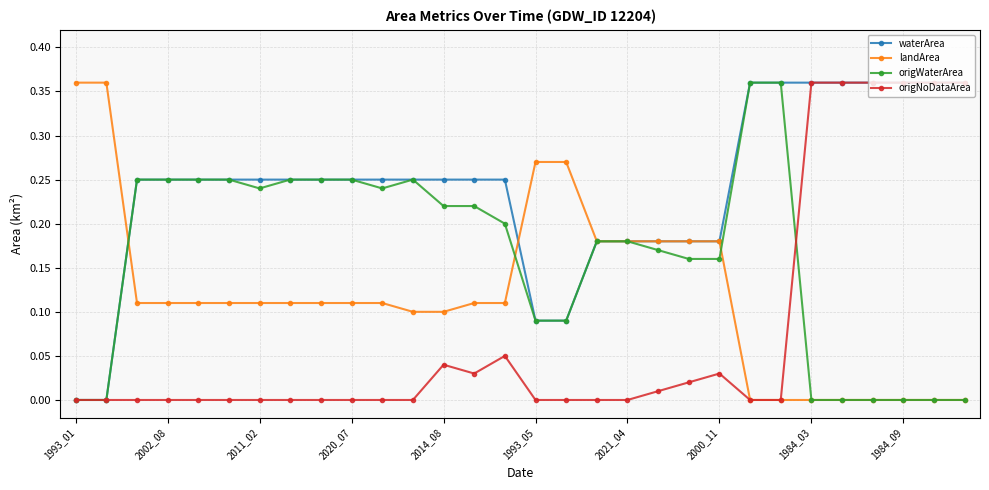

True or false: origWaterArea has more than 0 interior local peaks.

True